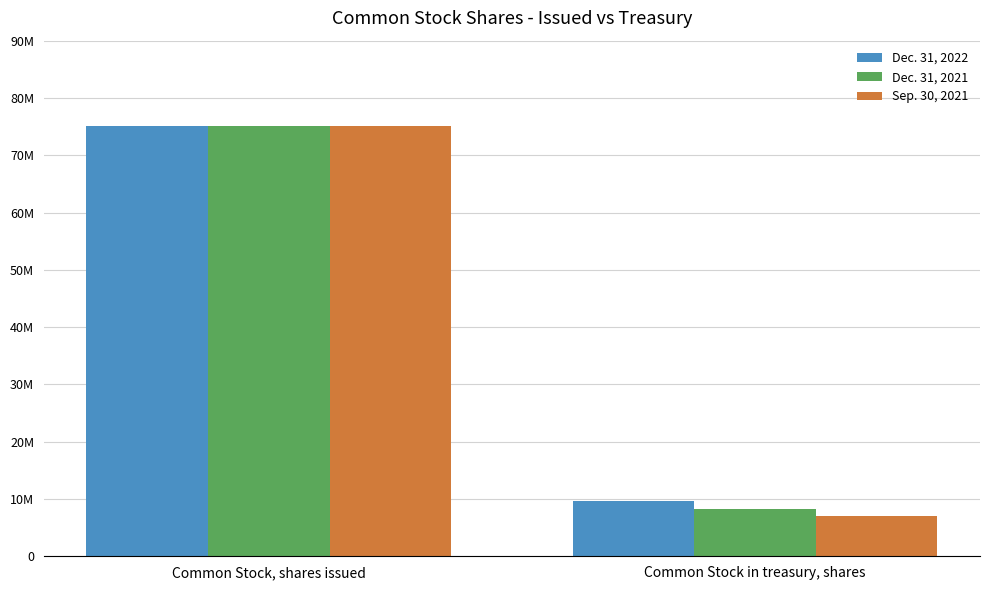

List the series in order of their overall mean, highest first.

Dec. 31, 2022, Dec. 31, 2021, Sep. 30, 2021